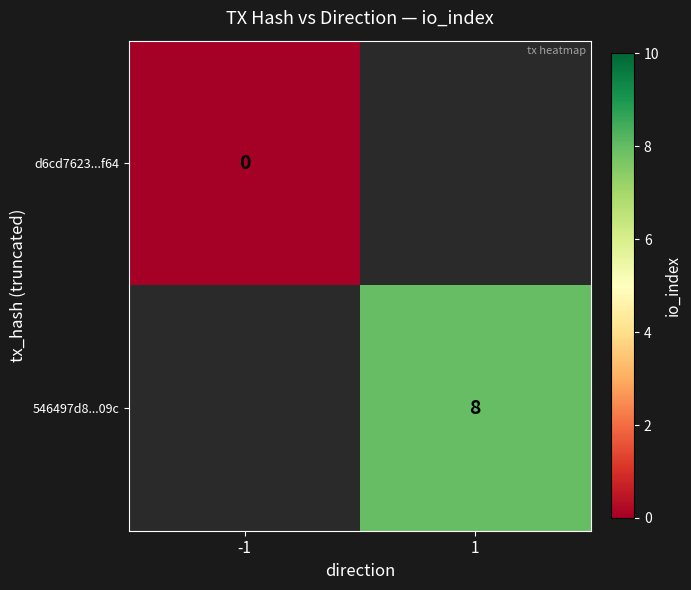

What is the maximum value shown in the chart?

8.0